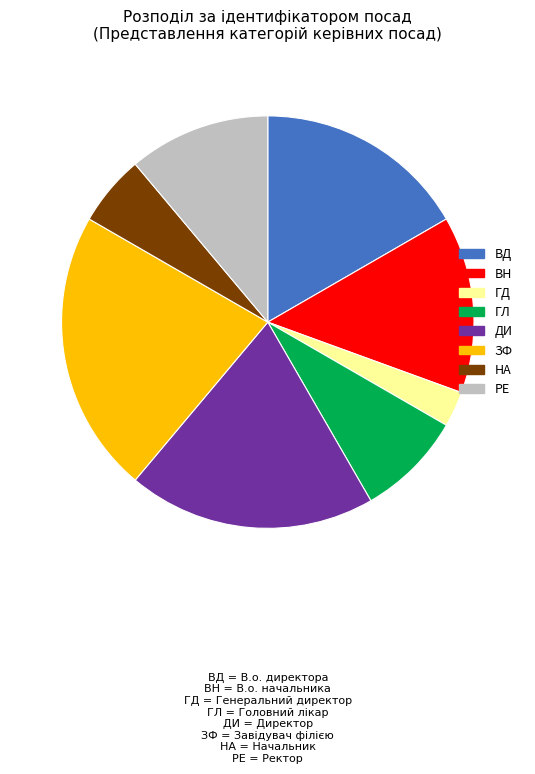

Between РЕ and ВН, which is larger?

ВН